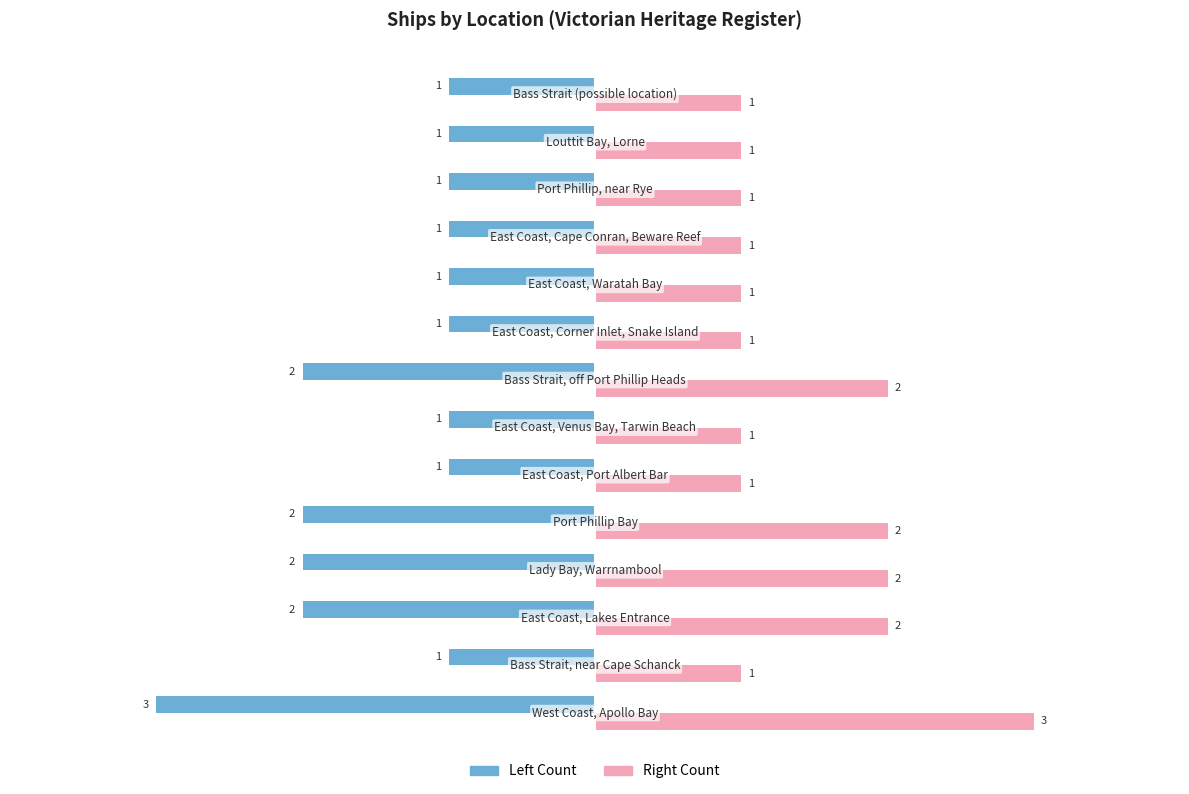

How many Right Count values are between 1 and 2?

13